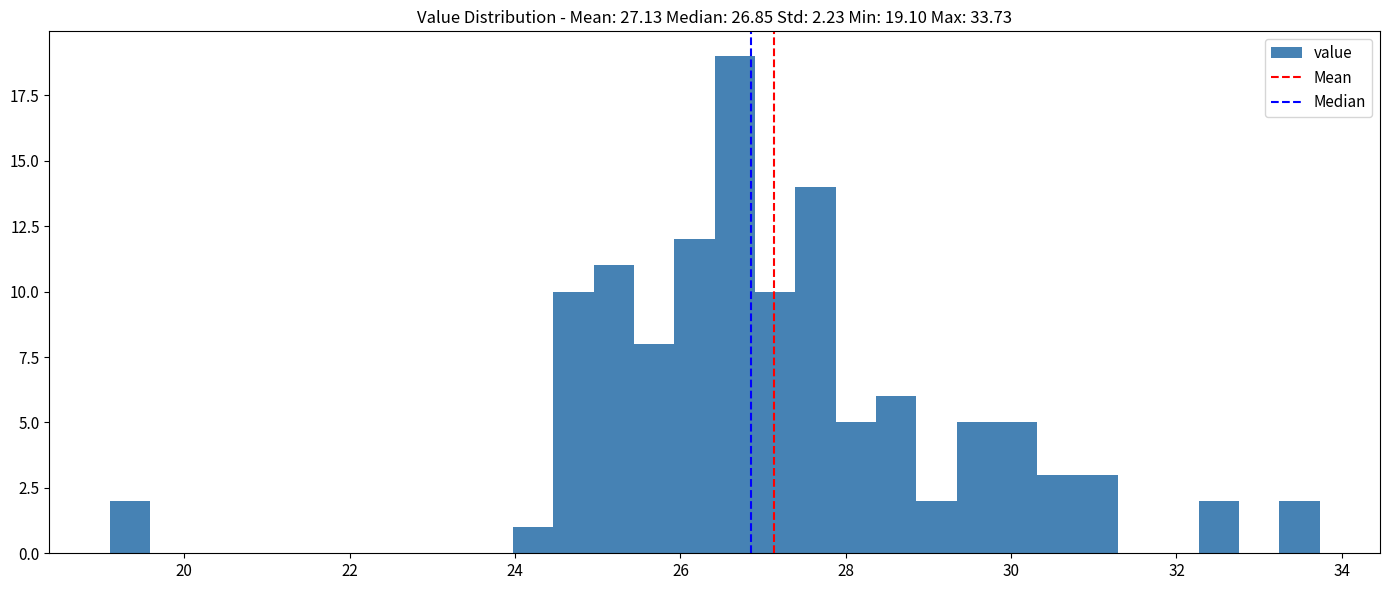

Around what value on the x-axis is the tallest bar? Give the approximate position of its centre, as read against the axis.

26.6